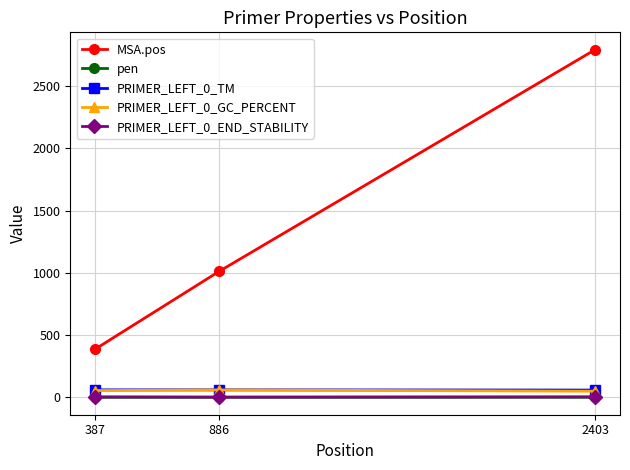

What is the difference between the pen values at 886 and 2403?

0.1